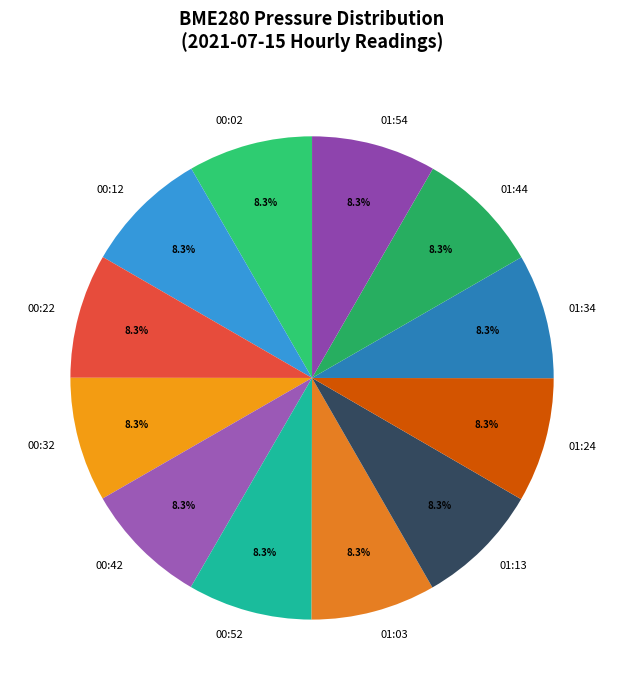

Count the number of slices in the pie.

12